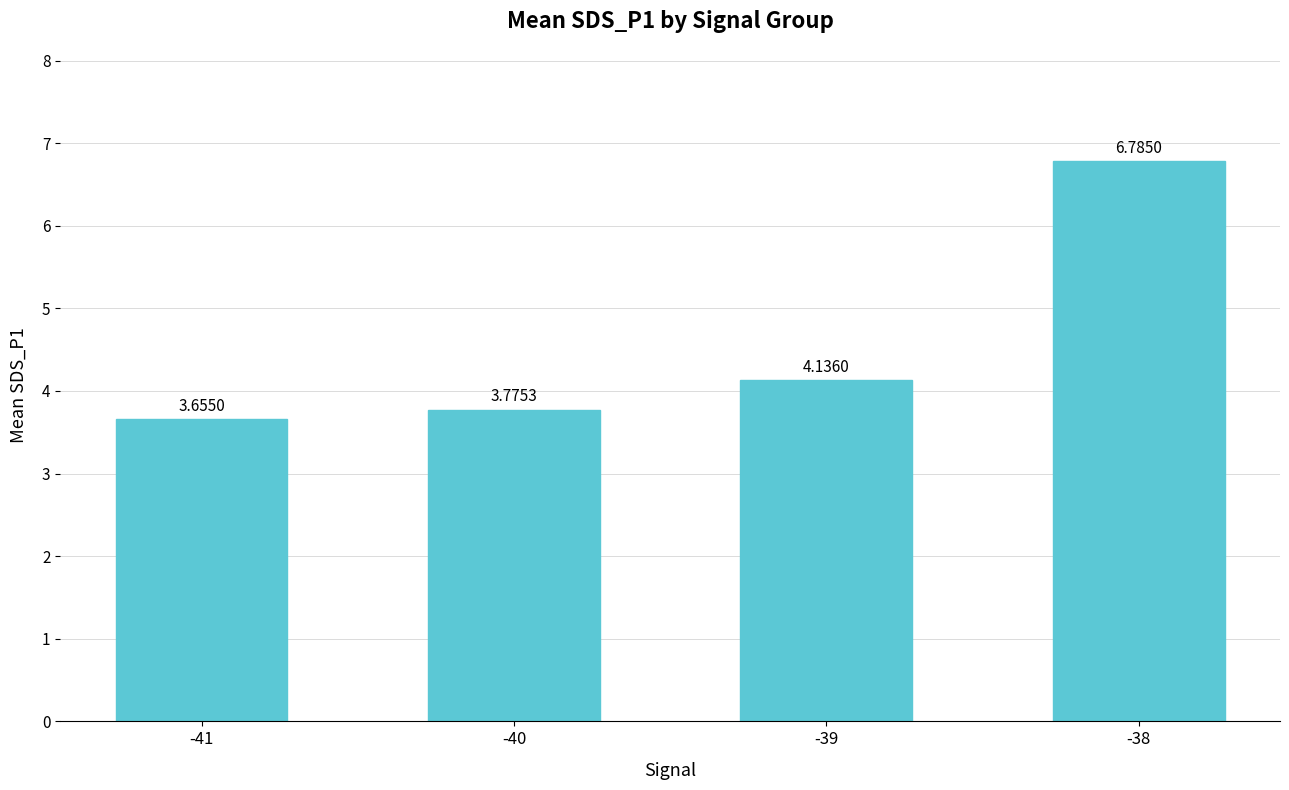

What is the difference between the maximum and minimum values?

3.1